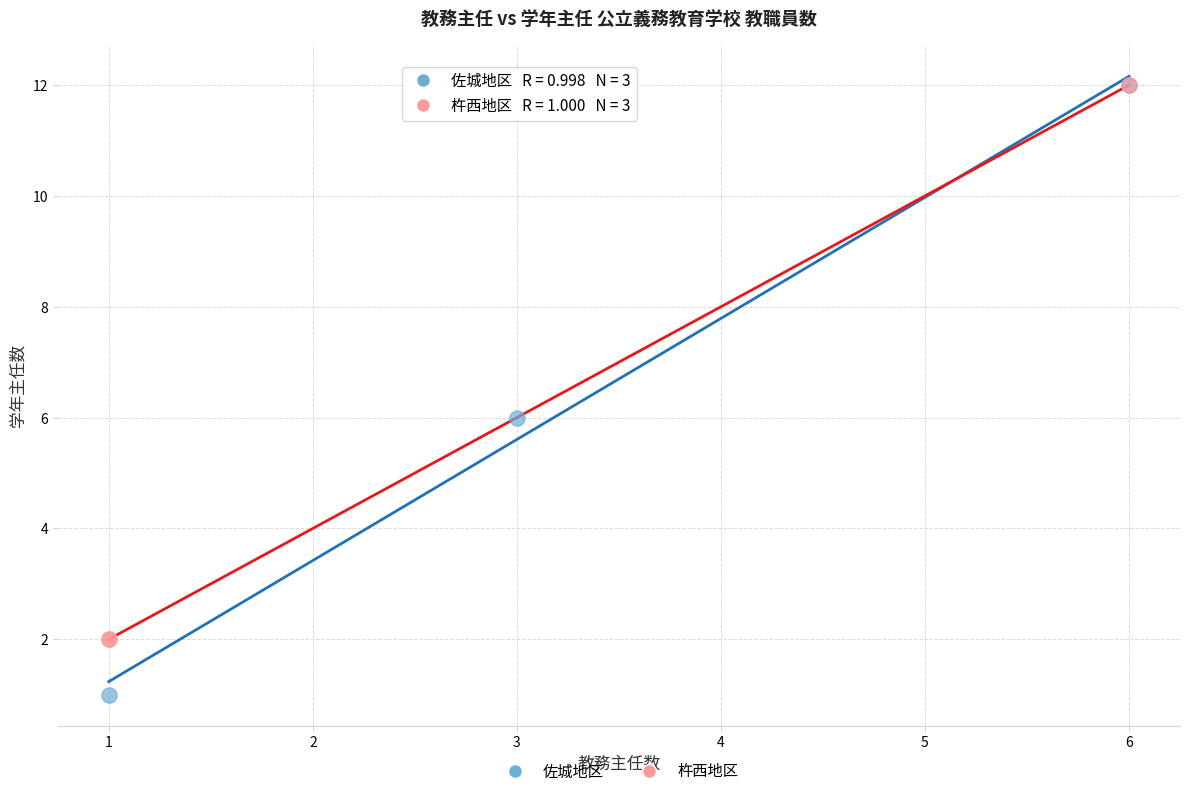

Which series has the largest Y range (max minus min)?

佐城地区